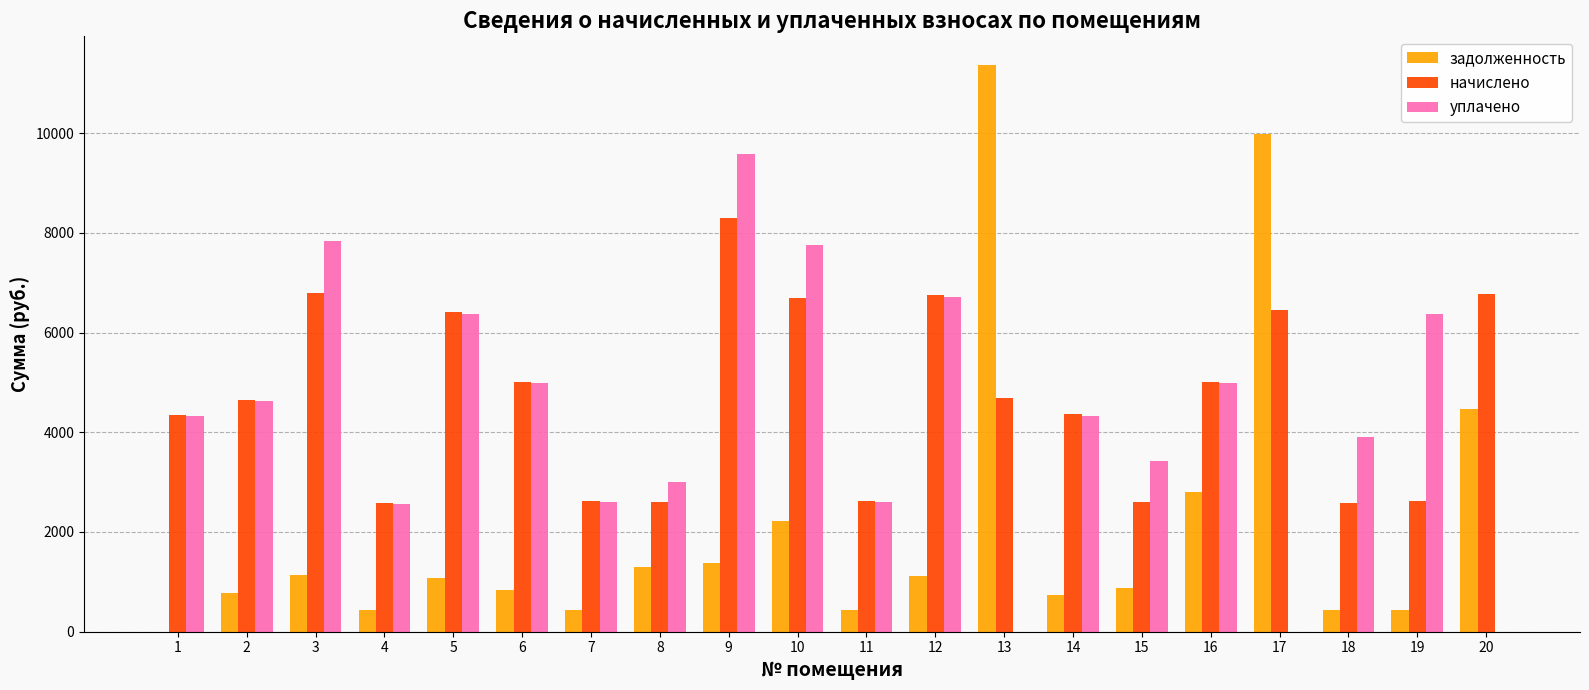

How many groups of bars are there?

20